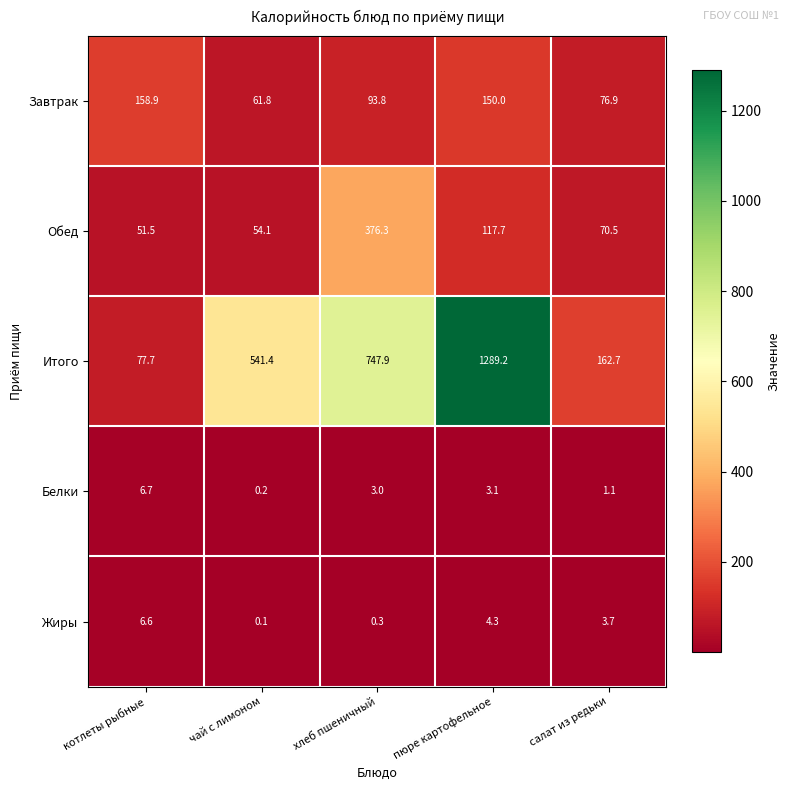

What is the difference between the maximum and minimum values in the Итого series?

1211.5